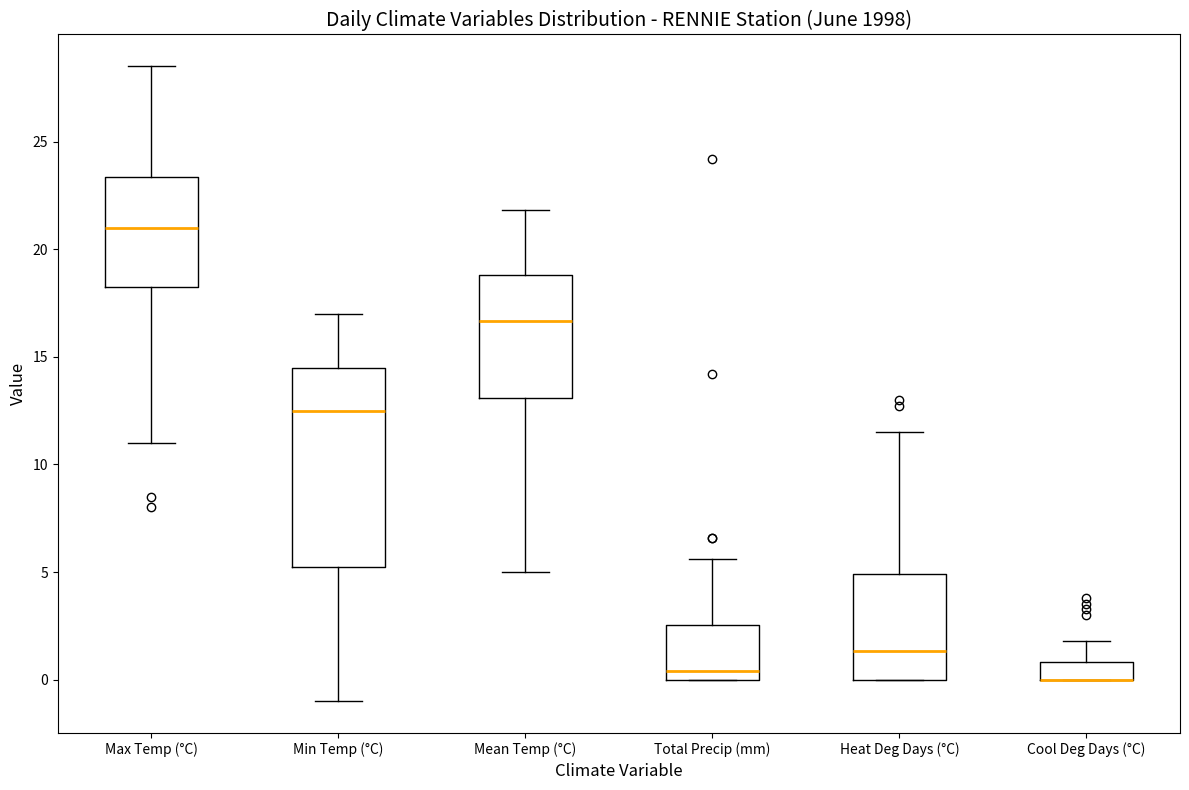

Where does the median line of the box for Max Temp (°C) sit on the y-axis? The values are not printed on the chart, so give them approximately, as read against the axis.

21.0